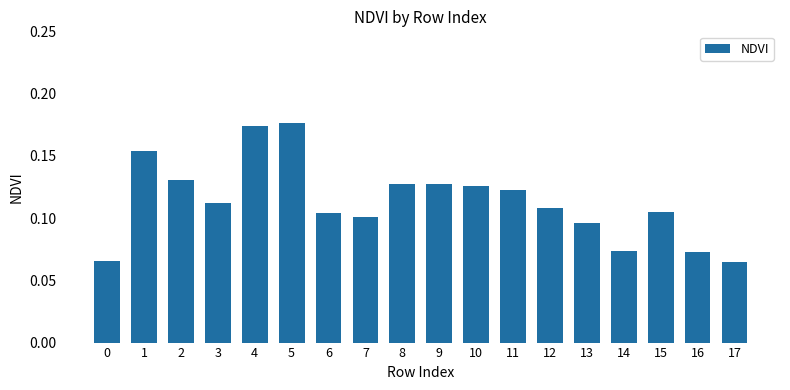

What is the sum of all values?

2.0